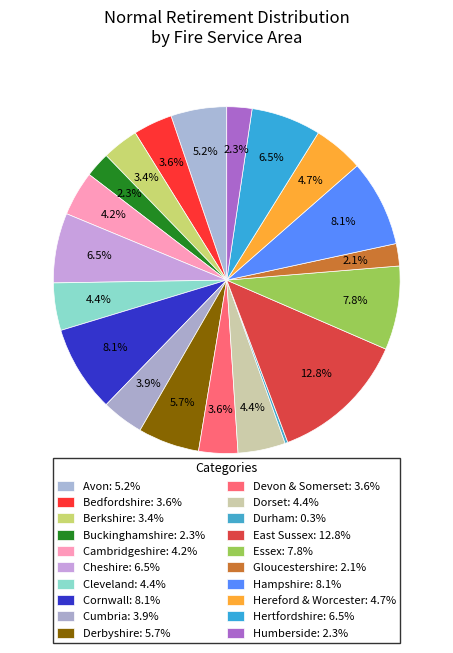

Which category has the biggest portion of the pie?

East Sussex